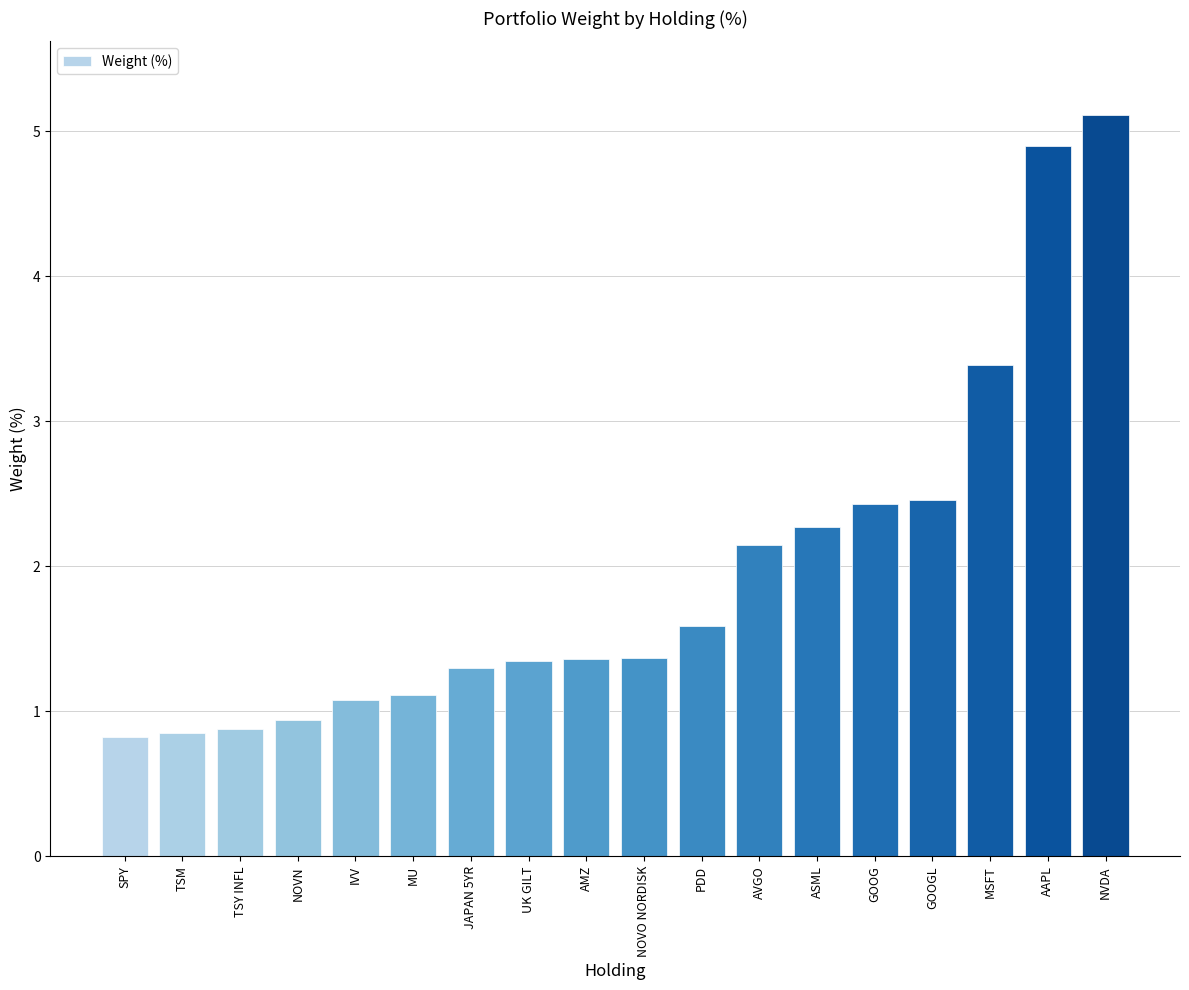

What is the sum of all values?

35.4